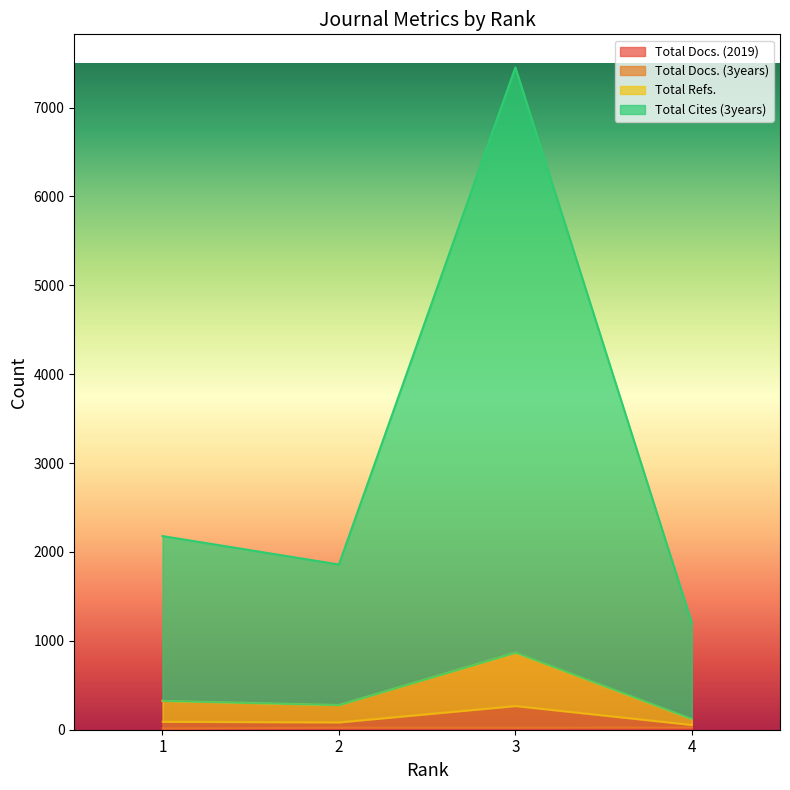

At which category is the sum across all series the highest?

3